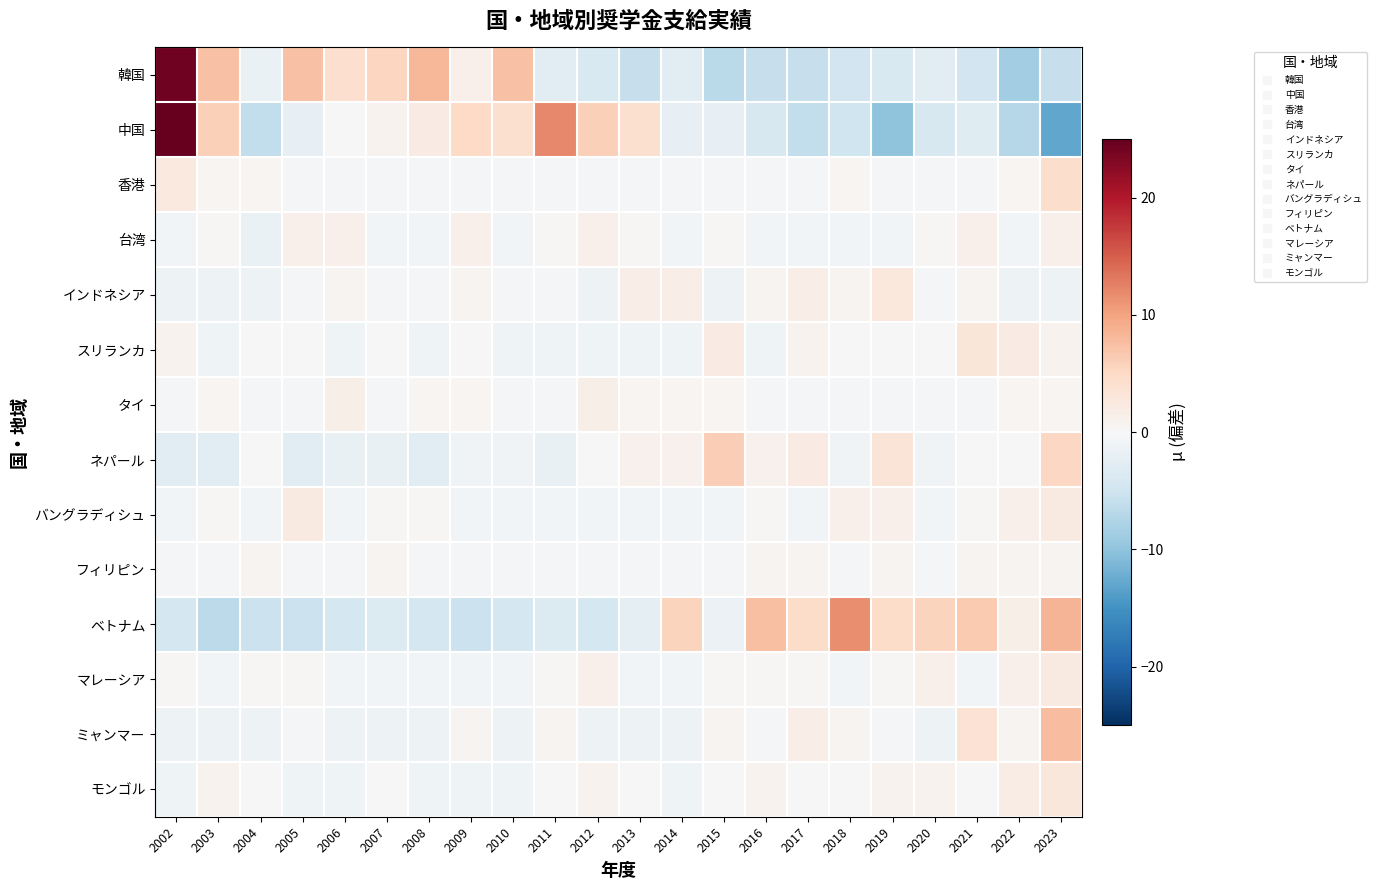

Reading left to right, extract all data points from this chart.

韓国: 2002=24.3	2003=7.3	2004=-1.7	2005=7.3	2006=4.3	2007=5.3	2008=8.3	2009=1.3	2010=7.3	2011=-2.7	2012=-3.7	2013=-5.7	2014=-2.7	2015=-6.7	2016=-5.7	2017=-5.7	2018=-4.7	2019=-3.7	2020=-2.7	2021=-4.7	2022=-8.7	2023=-5.7
中国: 2002=25.0	2003=6.0	2004=-6.0	2005=-2.0	2006=-0.0	2007=1.0	2008=2.0	2009=5.0	2010=4.0	2011=12.0	2012=6.0	2013=4.0	2014=-2.0	2015=-2.0	2016=-4.0	2017=-6.0	2018=-5.0	2019=-10.0	2020=-4.0	2021=-3.0	2022=-7.0	2023=-13.0
香港: 2002=2.5	2003=0.5	2004=0.5	2005=-0.5	2006=-0.5	2007=-0.5	2008=-0.5	2009=-0.5	2010=-0.5	2011=-0.5	2012=-0.5	2013=-0.5	2014=-0.5	2015=-0.5	2016=-0.5	2017=-0.5	2018=0.5	2019=-0.5	2020=-0.5	2021=-0.5	2022=0.5	2023=4.5
台湾: 2002=-0.7	2003=0.3	2004=-1.7	2005=1.3	2006=1.3	2007=-0.7	2008=-0.7	2009=1.3	2010=-0.7	2011=0.3	2012=1.3	2013=0.3	2014=-0.7	2015=0.3	2016=-0.7	2017=-0.7	2018=-0.7	2019=-0.7	2020=0.3	2021=1.3	2022=-0.7	2023=1.3
インドネシア: 2002=-1.3	2003=-1.3	2004=-1.3	2005=-0.3	2006=0.7	2007=-0.3	2008=-0.3	2009=0.7	2010=-0.3	2011=-0.3	2012=-1.3	2013=1.7	2014=1.7	2015=-1.3	2016=0.7	2017=1.7	2018=0.7	2019=2.7	2020=-0.3	2021=0.7	2022=-1.3	2023=-1.3
スリランカ: 2002=1.0	2003=-1.0	2004=-0.0	2005=-0.0	2006=-1.0	2007=-0.0	2008=-1.0	2009=-0.0	2010=-1.0	2011=-1.0	2012=-1.0	2013=-1.0	2014=-1.0	2015=2.0	2016=-1.0	2017=1.0	2018=-0.0	2019=-0.0	2020=-0.0	2021=3.0	2022=2.0	2023=1.0
タイ: 2002=-0.5	2003=0.5	2004=-0.5	2005=-0.5	2006=1.5	2007=-0.5	2008=0.5	2009=0.5	2010=-0.5	2011=-0.5	2012=1.5	2013=0.5	2014=0.5	2015=0.5	2016=-0.5	2017=-0.5	2018=-0.5	2019=-0.5	2020=-0.5	2021=-0.5	2022=0.5	2023=0.5
ネパール: 2002=-2.9	2003=-2.9	2004=0.1	2005=-2.9	2006=-1.9	2007=-1.9	2008=-2.9	2009=-0.9	2010=-0.9	2011=-1.9	2012=0.1	2013=1.1	2014=1.1	2015=6.1	2016=1.1	2017=2.1	2018=-0.9	2019=3.1	2020=-0.9	2021=0.1	2022=0.1	2023=5.1
バングラディシュ: 2002=-0.8	2003=0.2	2004=-0.8	2005=2.2	2006=-0.8	2007=0.2	2008=0.2	2009=-0.8	2010=-0.8	2011=-0.8	2012=-0.8	2013=-0.8	2014=-0.8	2015=-0.8	2016=0.2	2017=-0.8	2018=1.2	2019=1.2	2020=-0.8	2021=0.2	2022=1.2	2023=2.2
フィリピン: 2002=-0.4	2003=-0.4	2004=0.6	2005=-0.4	2006=-0.4	2007=0.6	2008=-0.4	2009=-0.4	2010=-0.4	2011=-0.4	2012=-0.4	2013=-0.4	2014=-0.4	2015=-0.4	2016=0.6	2017=0.6	2018=-0.4	2019=0.6	2020=-0.4	2021=0.6	2022=0.6	2023=0.6
ベトナム: 2002=-4.5	2003=-6.5	2004=-5.5	2005=-5.5	2006=-4.5	2007=-3.5	2008=-4.5	2009=-5.5	2010=-4.5	2011=-3.5	2012=-4.5	2013=-2.5	2014=5.5	2015=-1.5	2016=7.5	2017=4.5	2018=11.5	2019=4.5	2020=5.5	2021=6.5	2022=1.5	2023=8.5
マレーシア: 2002=0.2	2003=-0.8	2004=0.2	2005=0.2	2006=-0.8	2007=-0.8	2008=-0.8	2009=-0.8	2010=-0.8	2011=0.2	2012=1.2	2013=-0.8	2014=-0.8	2015=0.2	2016=0.2	2017=0.2	2018=-0.8	2019=0.2	2020=1.2	2021=-0.8	2022=1.2	2023=2.2
ミャンマー: 2002=-1.4	2003=-1.4	2004=-1.4	2005=-0.4	2006=-1.4	2007=-1.4	2008=-1.4	2009=0.6	2010=-1.4	2011=0.6	2012=-1.4	2013=-1.4	2014=-1.4	2015=0.6	2016=-0.4	2017=1.6	2018=0.6	2019=-0.4	2020=-1.4	2021=3.6	2022=0.6	2023=7.6
モンゴル: 2002=-1.1	2003=0.9	2004=-0.1	2005=-1.1	2006=-1.1	2007=-0.1	2008=-1.1	2009=-1.1	2010=-1.1	2011=-0.1	2012=0.9	2013=-0.1	2014=-1.1	2015=-0.1	2016=0.9	2017=-0.1	2018=-0.1	2019=0.9	2020=0.9	2021=-0.1	2022=1.9	2023=2.9